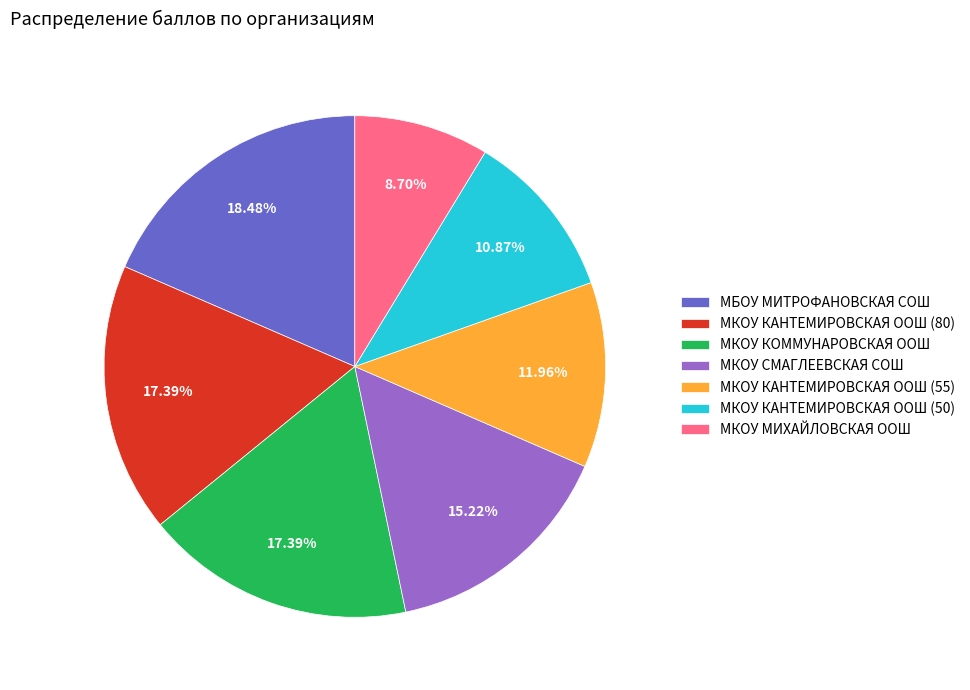

Approximately how many times larger is the value at МКОУ СМАГЛЕЕВСКАЯ СОШ compared to МКОУ КОММУНАРОВСКАЯ ООШ?

0.9